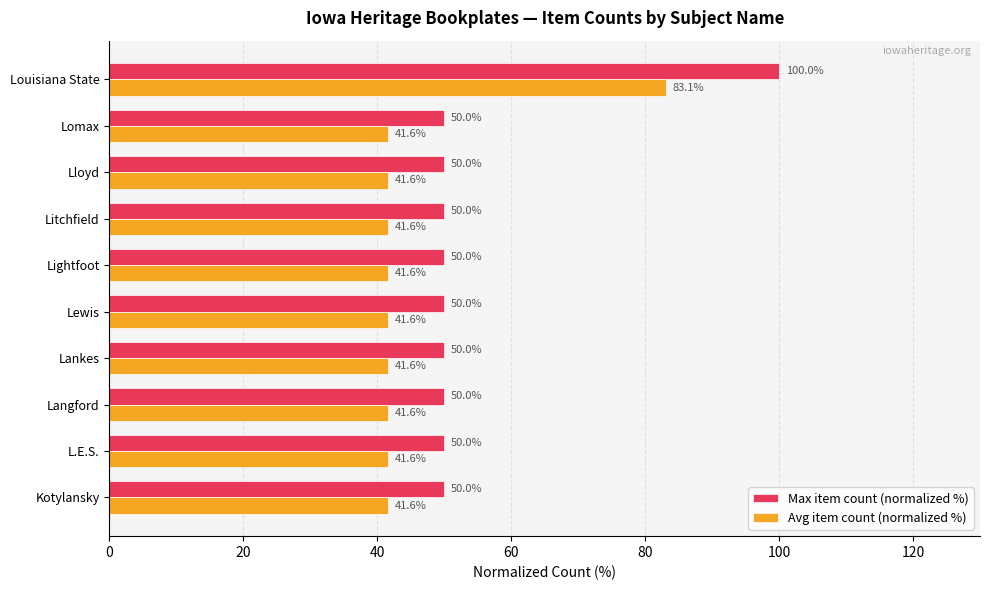

What value does the Max item count (normalized %) series have at Lewis?

50.0